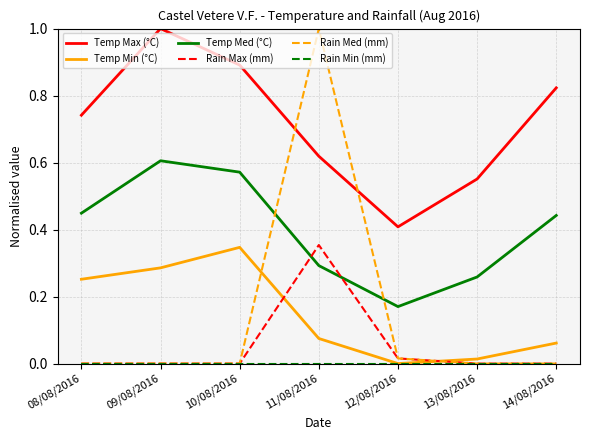

After their last crossing, which series has the higher values: Rain Max (mm) or Temp Min (°C)?

Temp Min (°C)